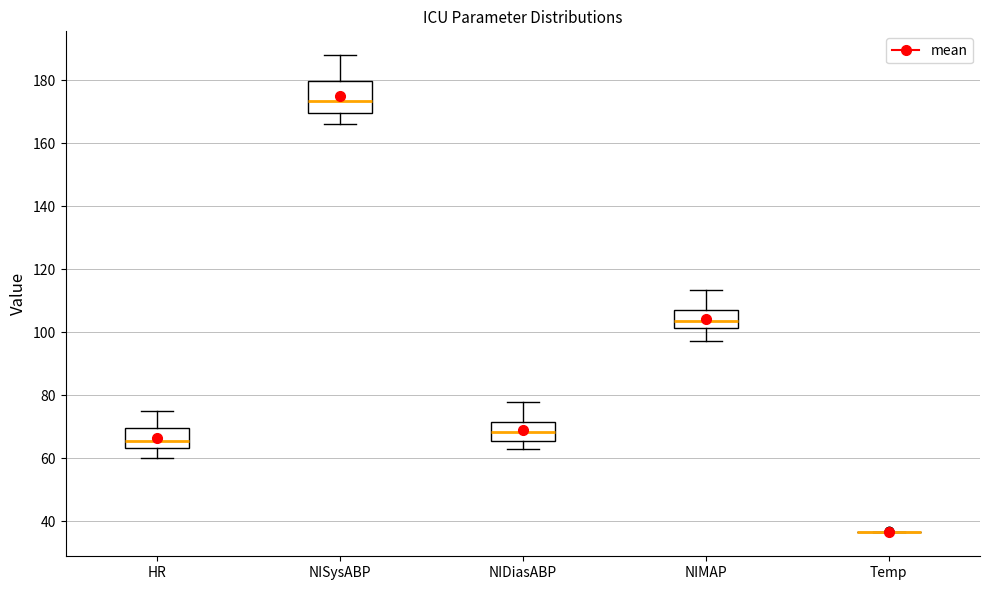

Reading left to right, read every box against the y-axis: the position of its median line, the range the box covers, and the ends of its whiskers. The values are not printed on the chart, so give them approximately, as read against the axis.

HR: median 66, box 64 to 70, whiskers 60 to 76
NISysABP: median 174, box 170 to 180, whiskers 166 to 188
NIDiasABP: median 68, box 66 to 72, whiskers 64 to 78
NIMAP: median 104, box 102 to 106, whiskers 98 to 114
Temp: box collapsed to a line at 36, whiskers 36 to 36